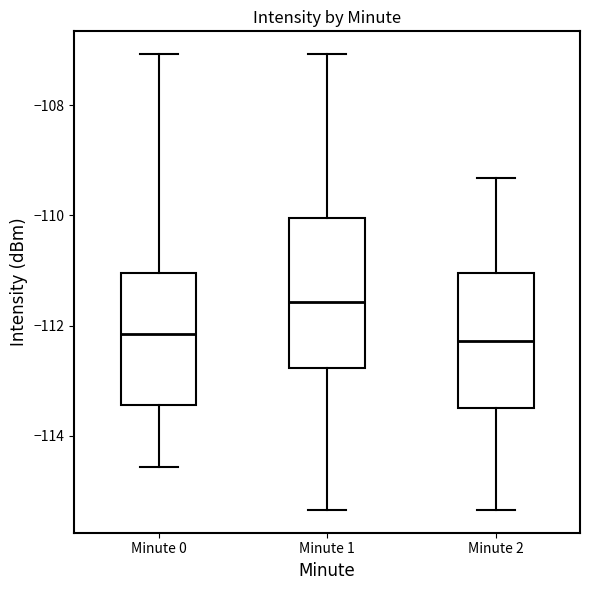

Which box has the highest median line?

Minute 1